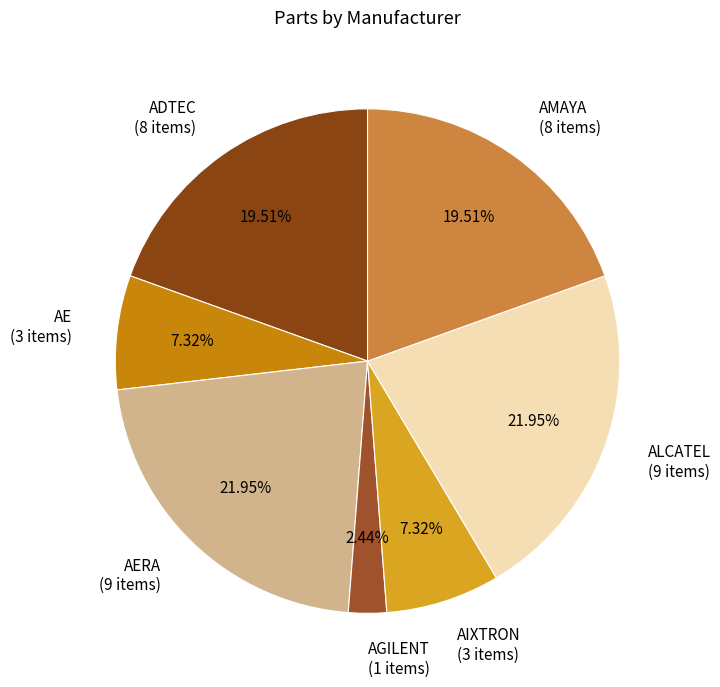

Is the sum of AE (3 items) and AGILENT (1 items) greater than half?

No